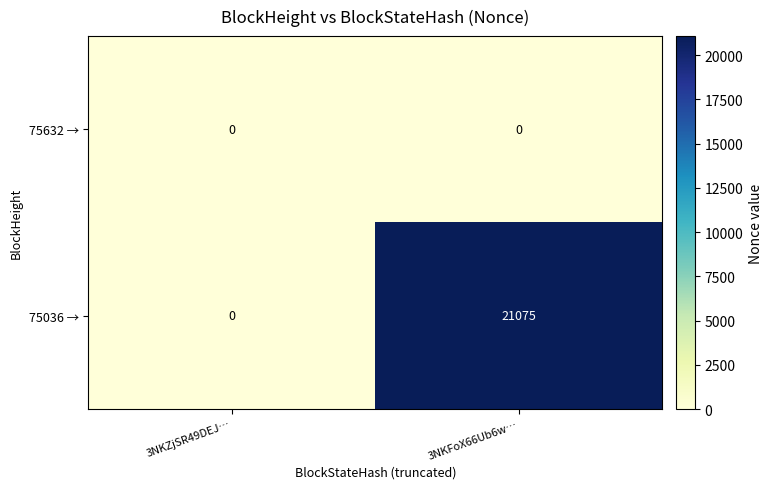

List the series in order of their overall mean, highest first.

75036 →, 75632 →